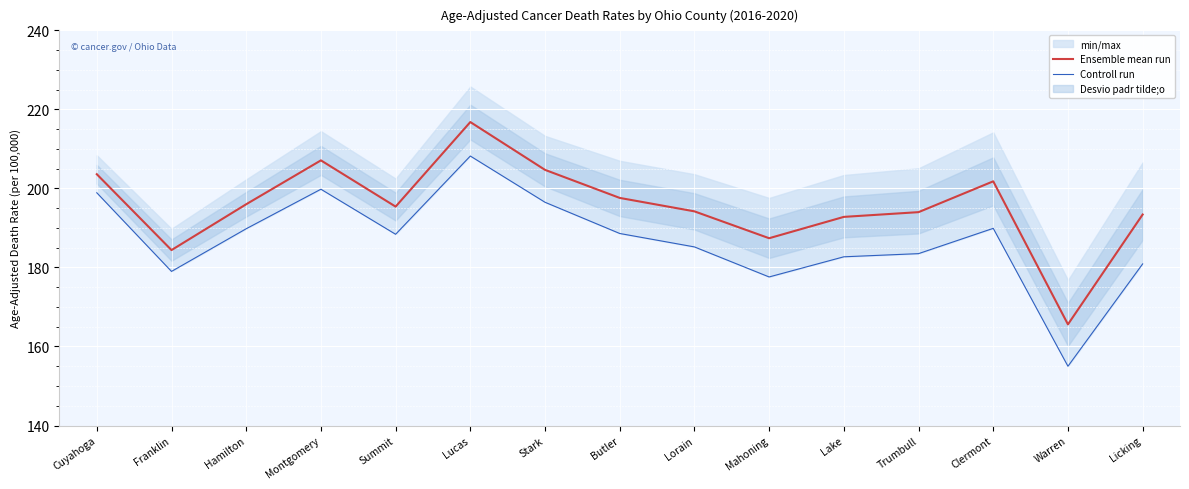

At which category does Ensemble mean run reach its first local peak?

Montgomery